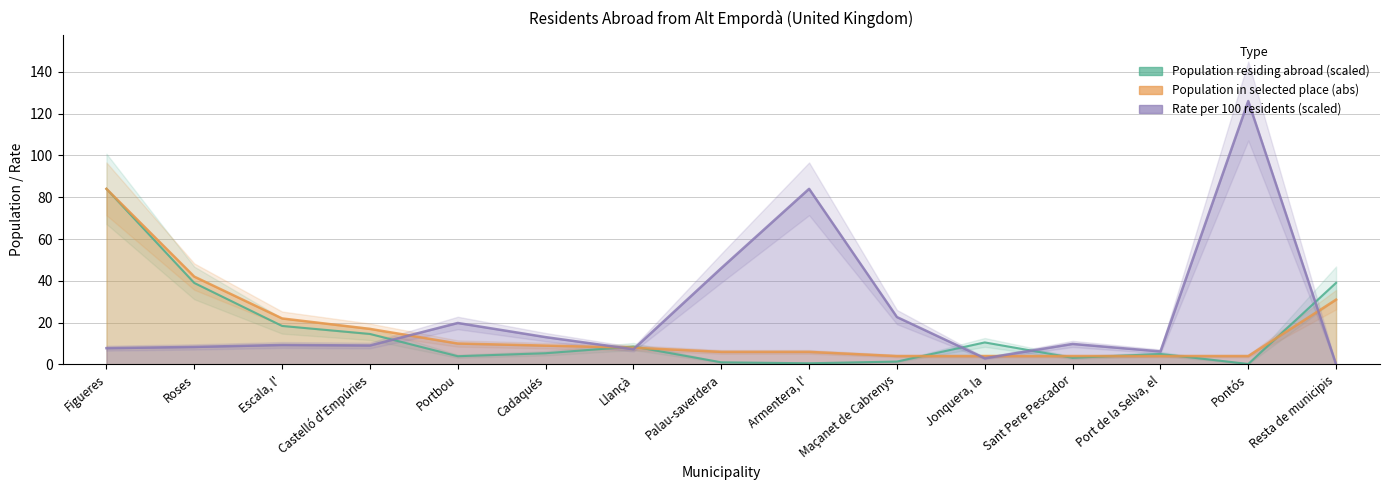

How many data points in Rate per 100 residents (scaled) are less than 9?

6